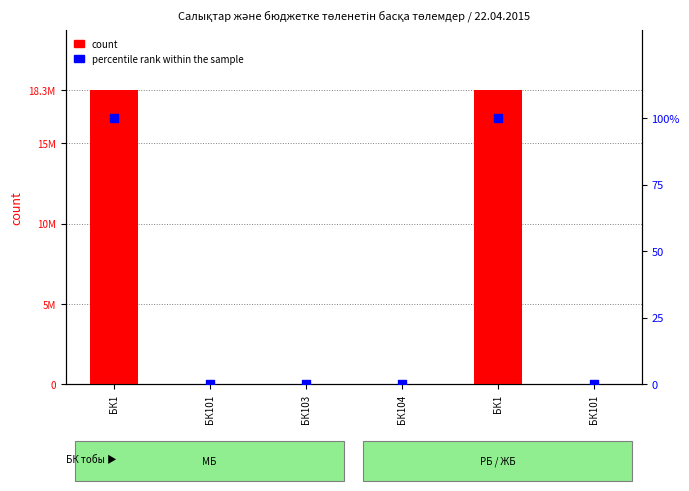

At how many categories does at least one series exceed 12832875?

2